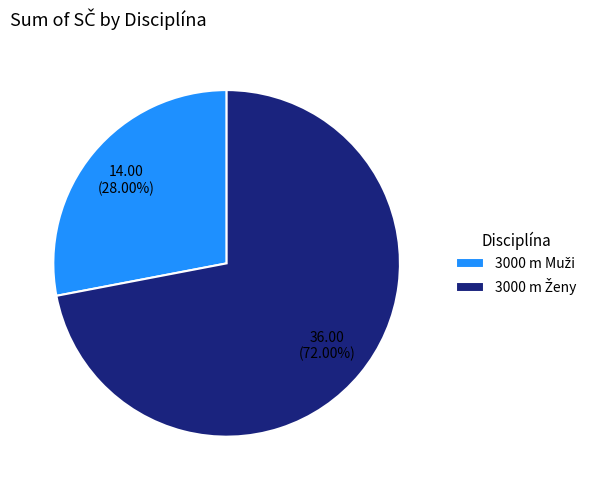

How many slices are in this pie chart?

2